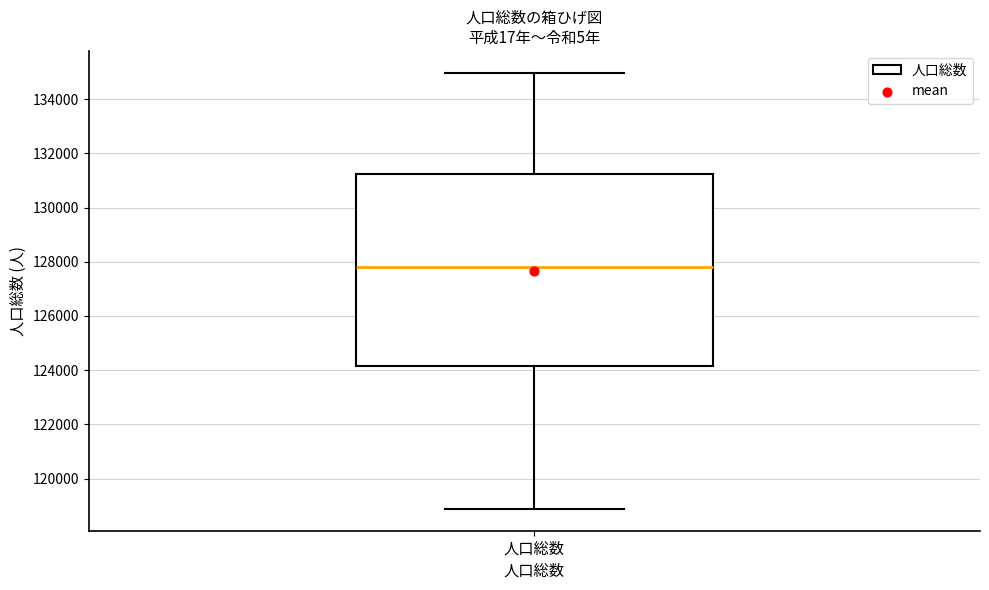

Transcribe this box plot: give where the median line is, the range the box spans, and where the two whiskers end, as read against the y-axis. The values are not printed on the chart, so give them approximately, as read against the axis.

median 127800, box 124200 to 131200, whiskers 118800 to 135000